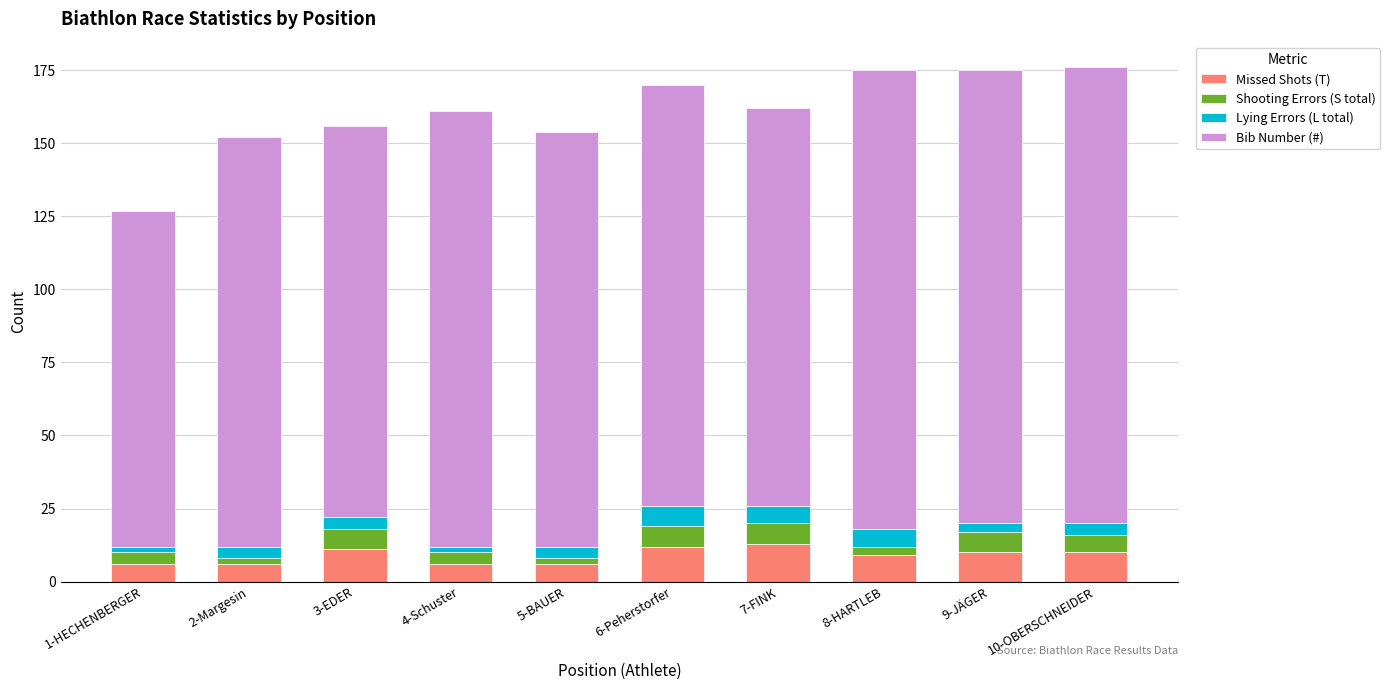

What is the average value of the Missed Shots (T) series?

9